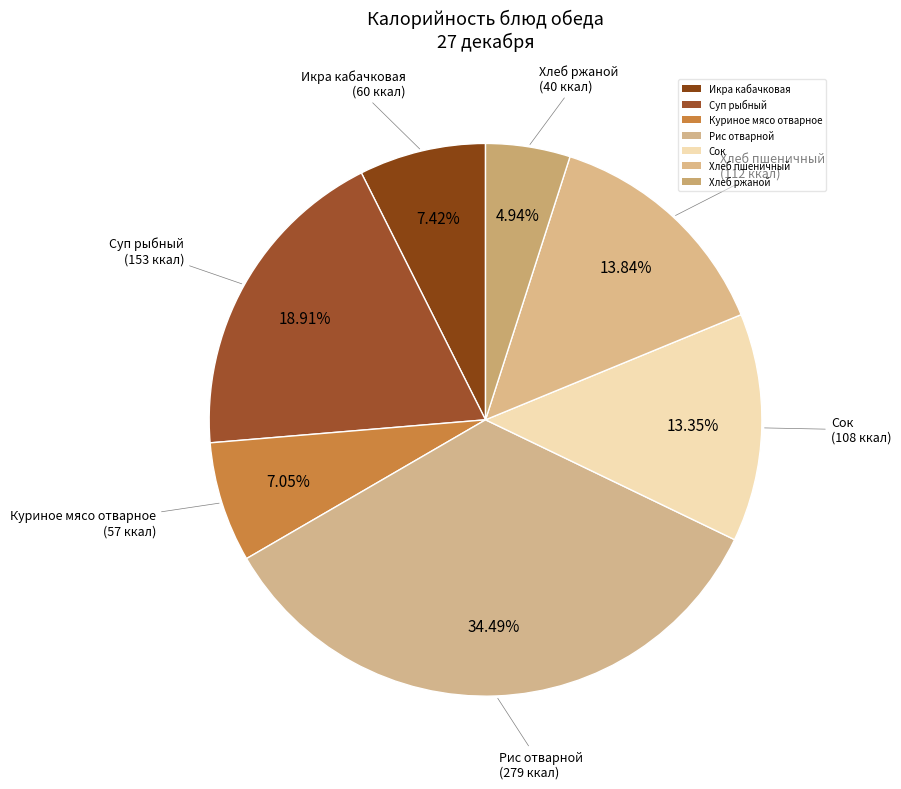

The Хлеб пшеничный slice represents 14% of the pie. True or false?

True